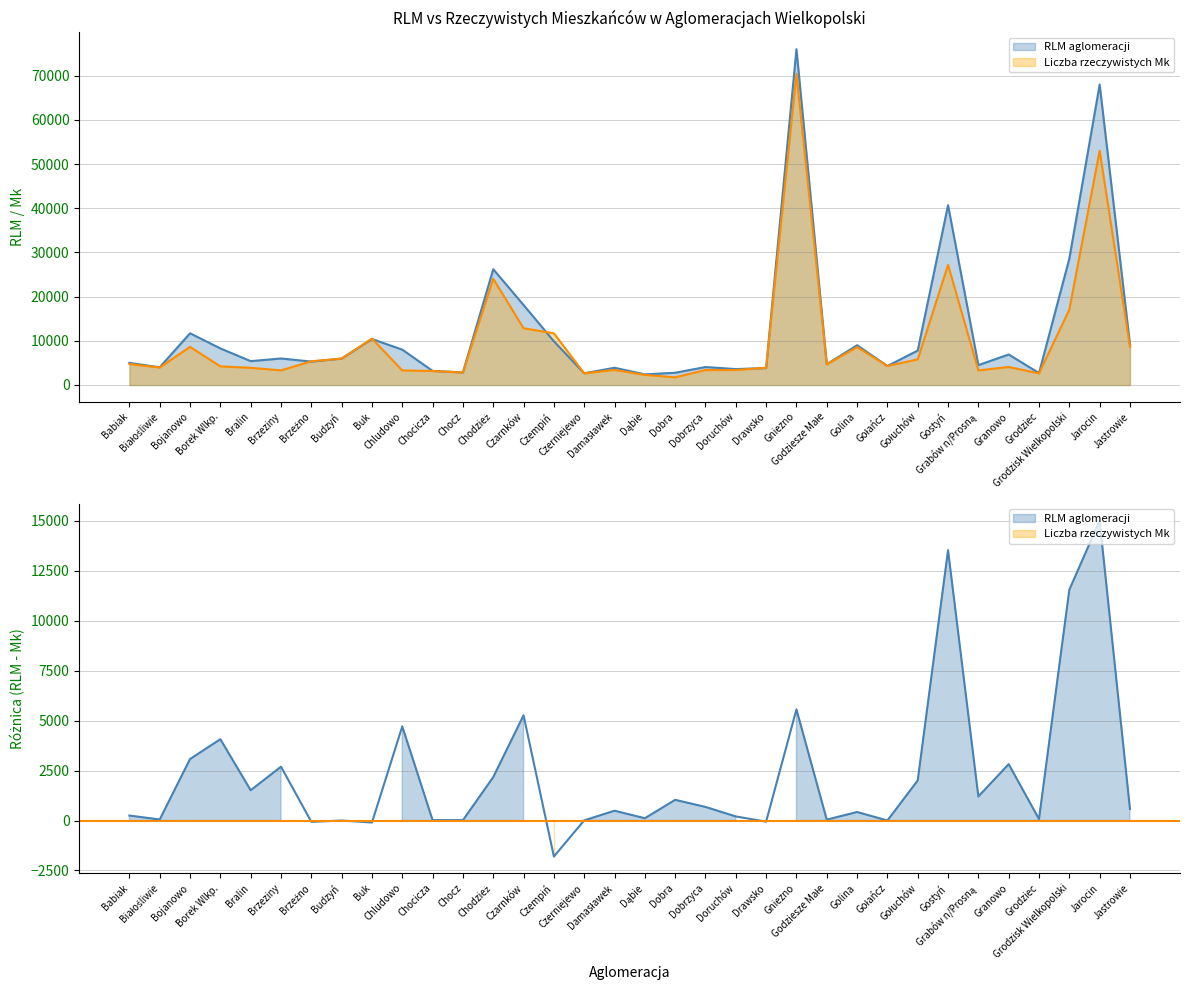

What is the average value of the Liczba rzeczywistych Mk series?

9964